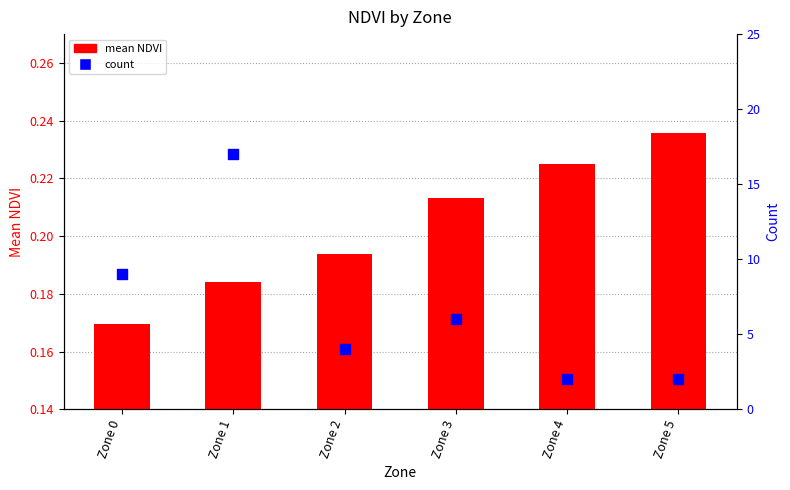

Which series contains the lowest Y value?

mean NDVI